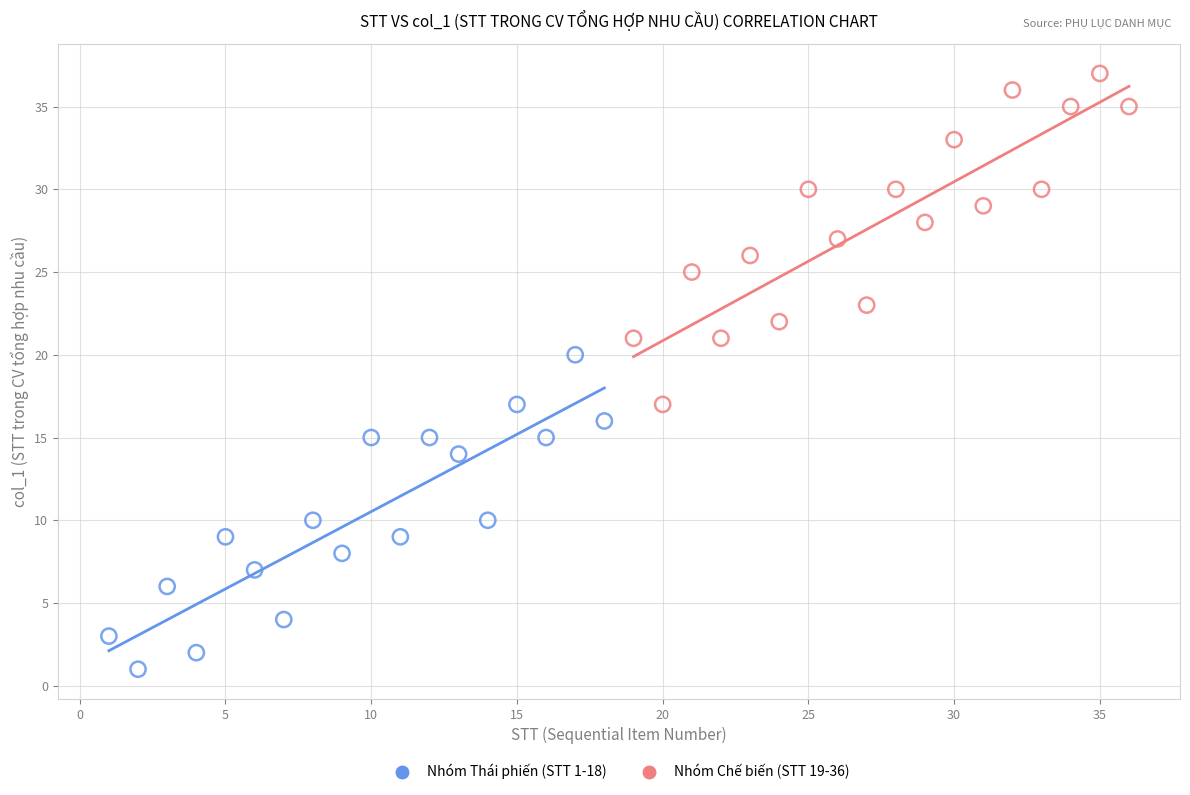

Which series contains the lowest Y value?

Nhóm Thái phiến (STT 1-18)